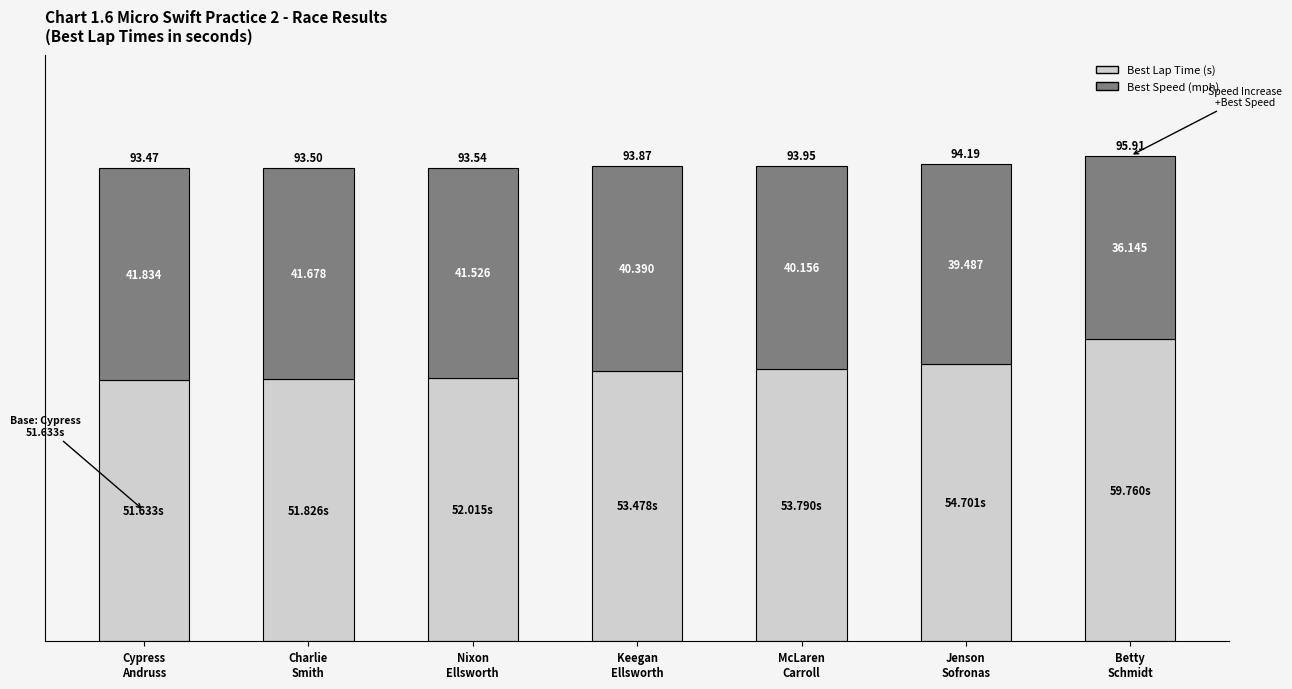

How many data points in Best Lap Time (s) are above 53?

4